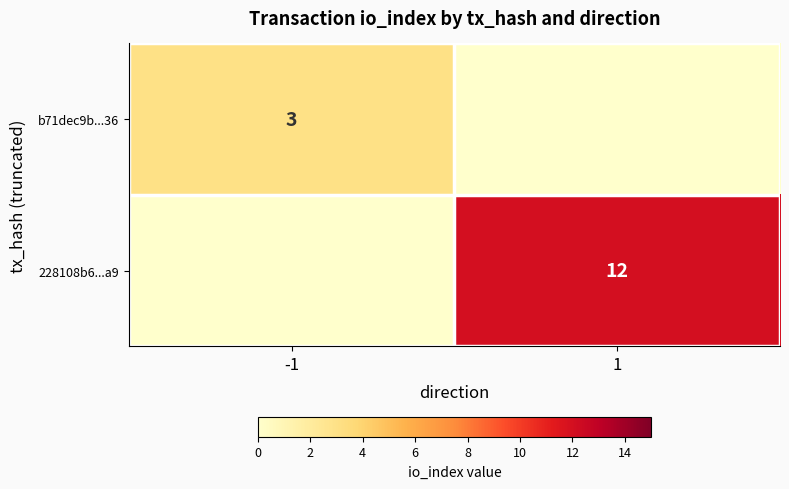

The 228108b6...a9 series shows 12 at 1. True or false?

True